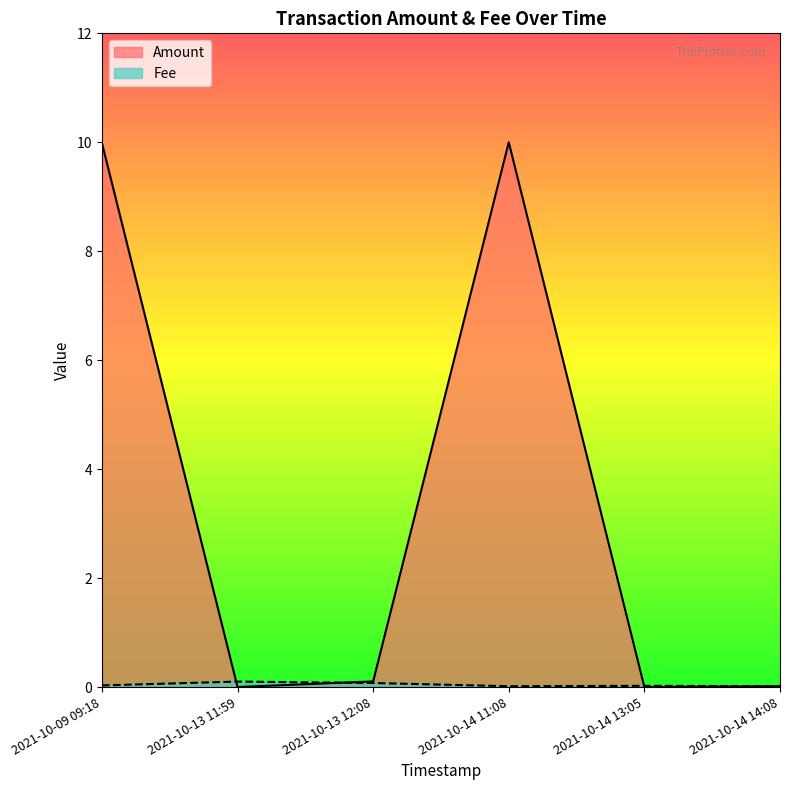

Which series has the largest total across all categories?

Amount